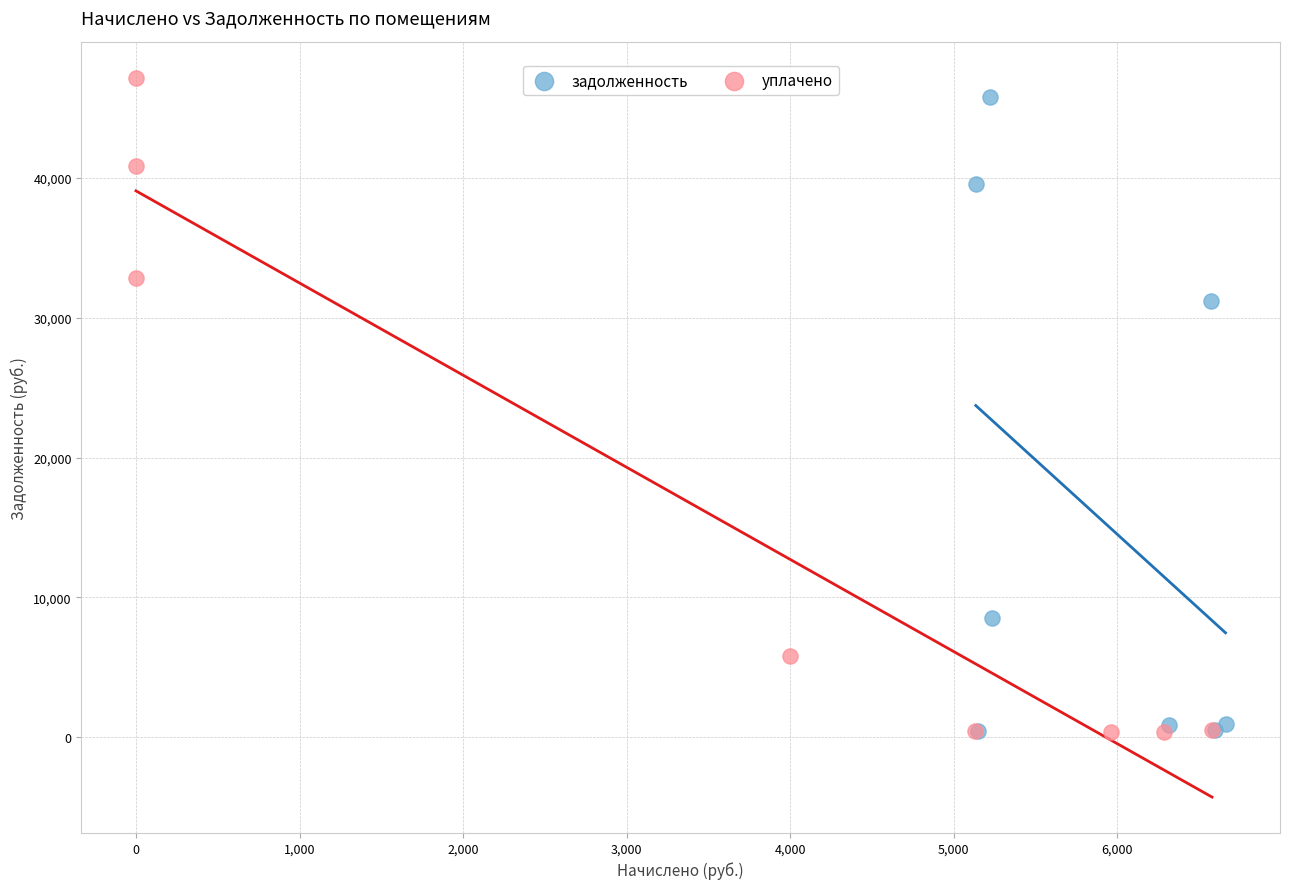

Which series contains the highest Y value?

уплачено